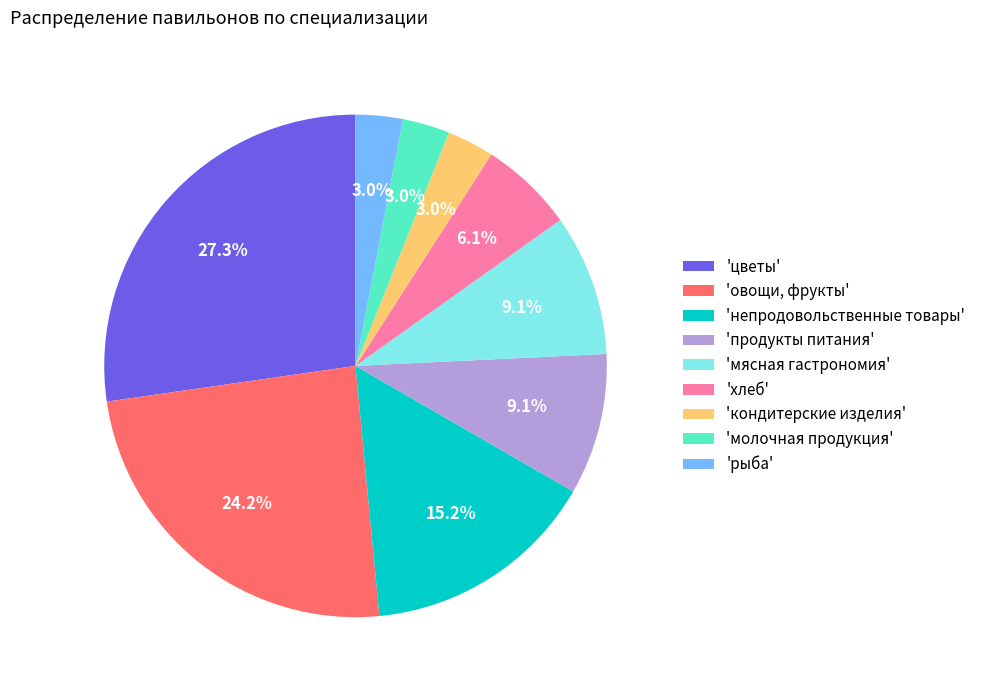

Which slice is the largest?

'цветы'